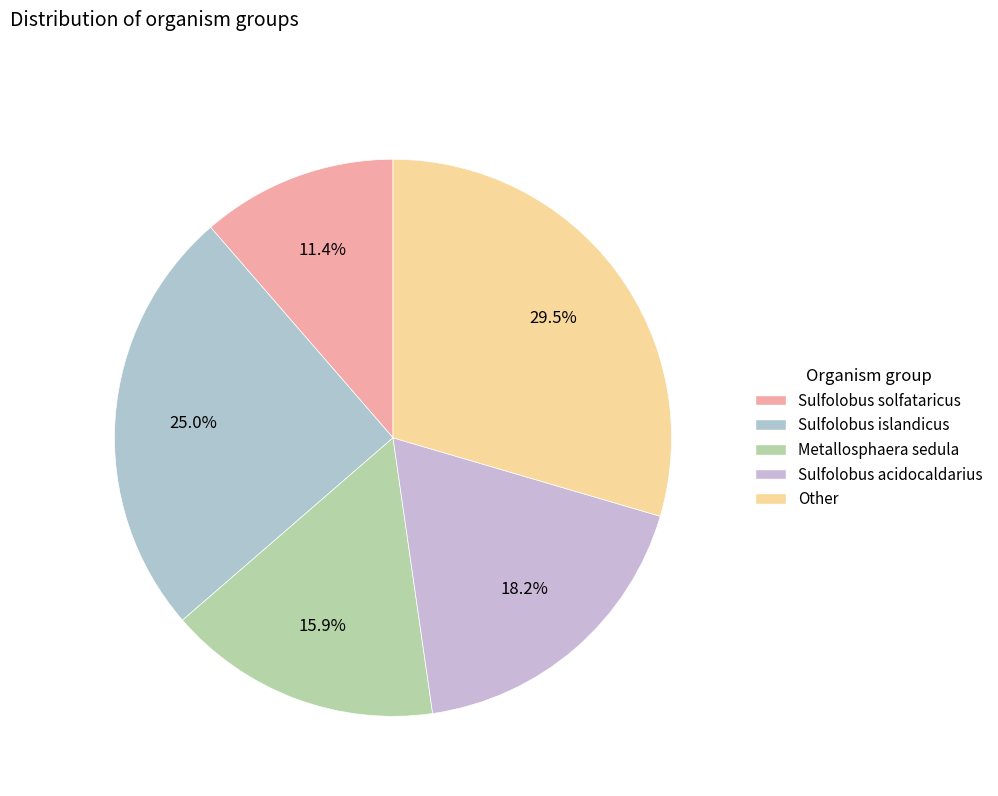

What percentage is NOT represented by Other?

70.5%